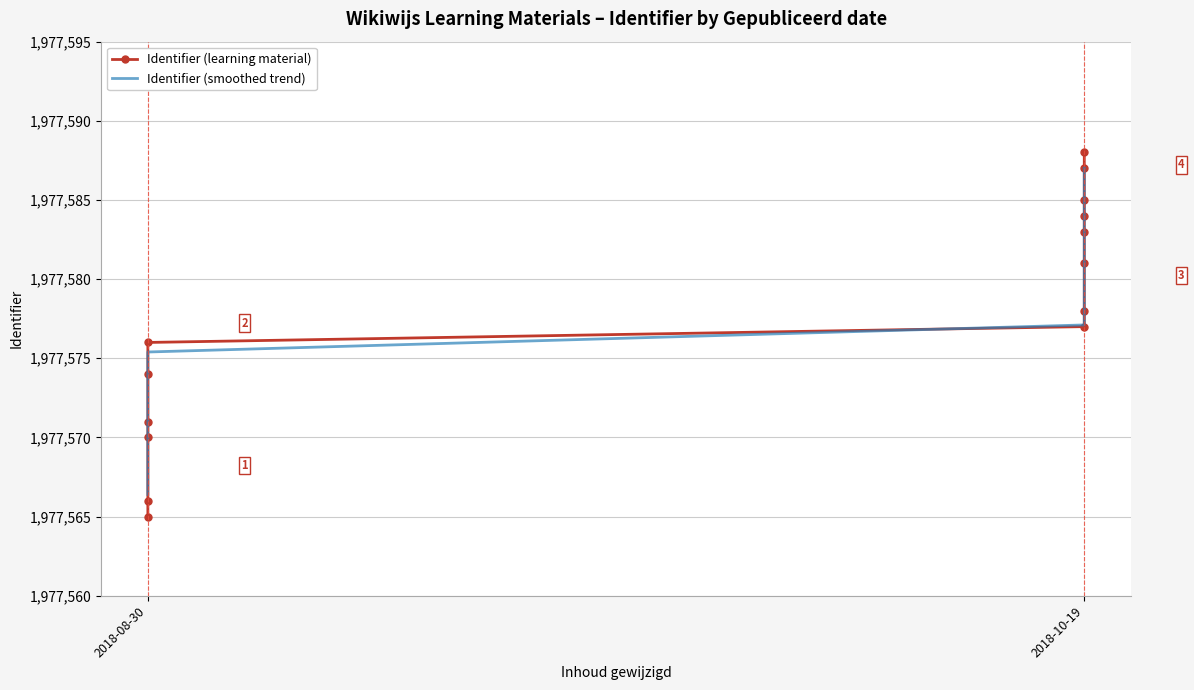

Is it true that Identifier (smoothed trend) equals 1173554.2 at 2?

False